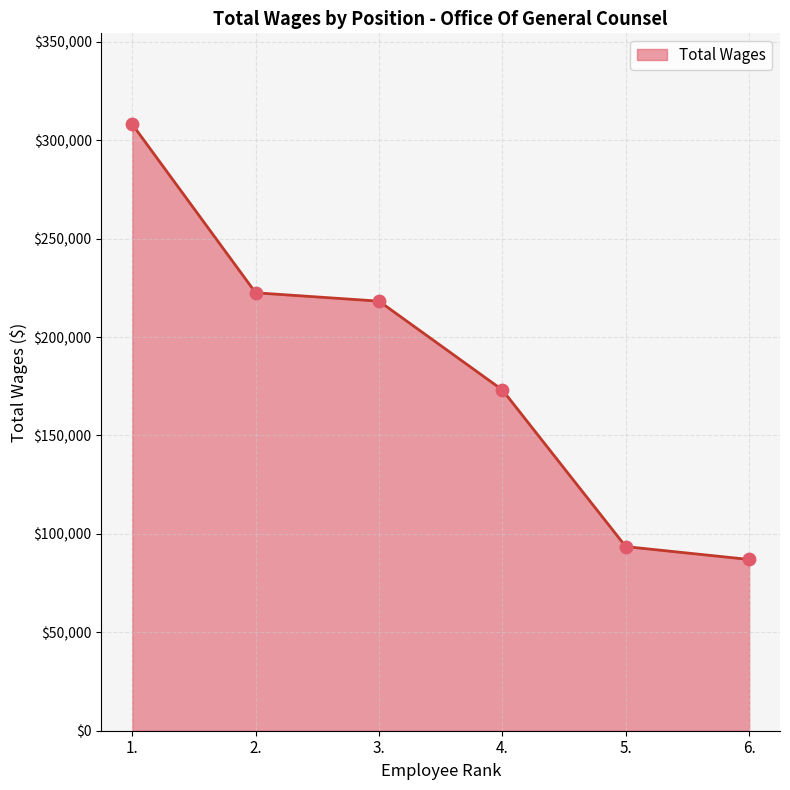

Which has a higher value, 5. or 3.?

3.